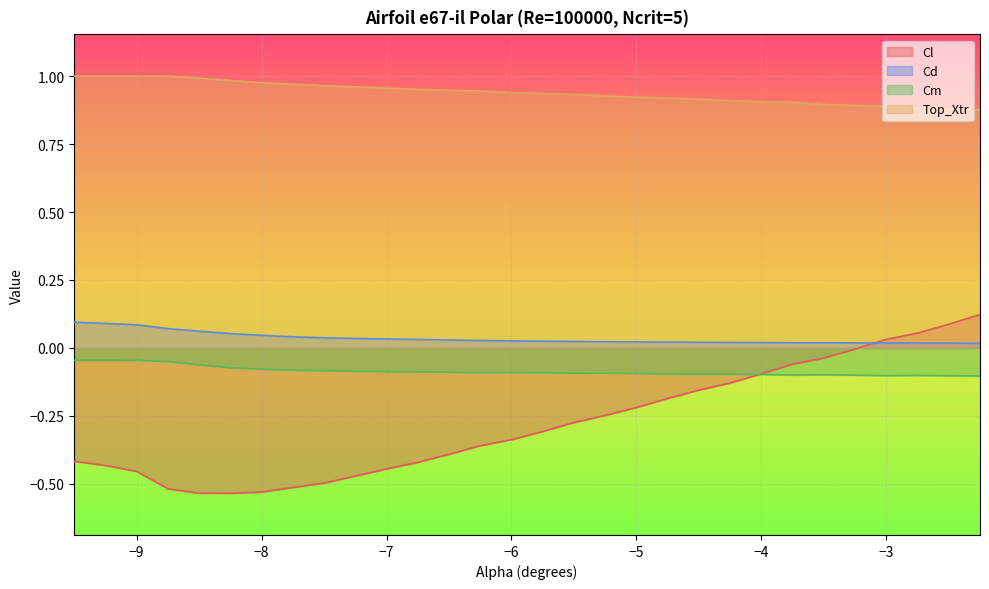

Which category has the lowest value in the Cl series?

-8.25